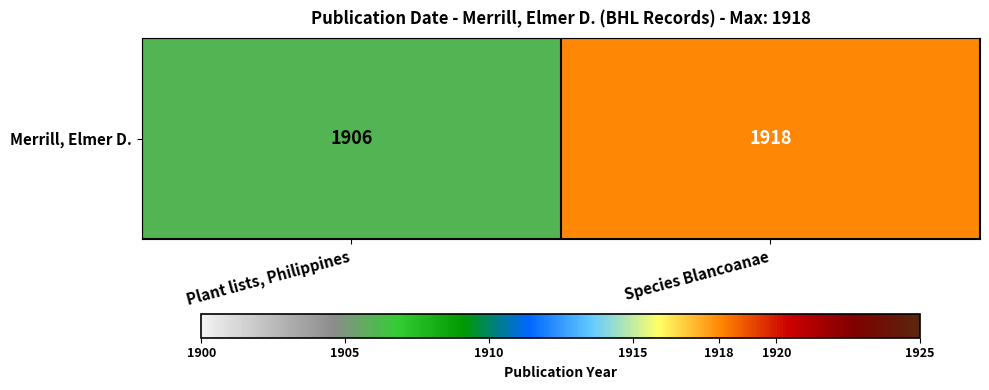

What is the maximum value shown in the chart?

1918